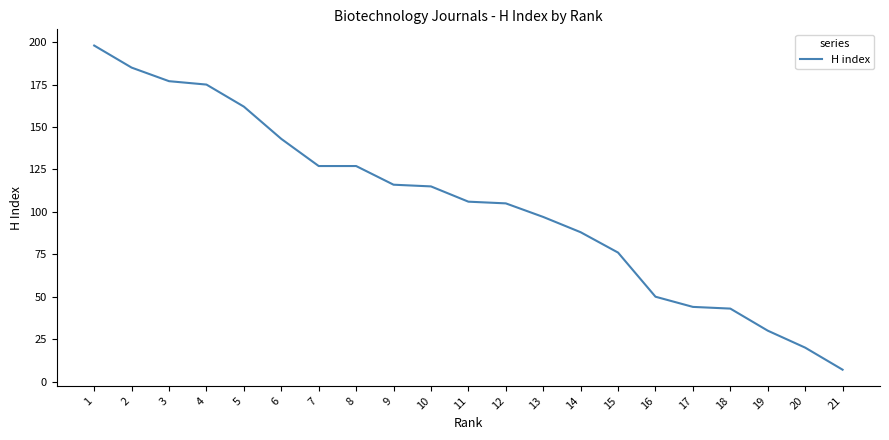

Reading right to left, extract all data points from this chart.

7	20	30	43	44	50	76	88	97	105	106	115	116	127	127	143	162	175	177	185	198